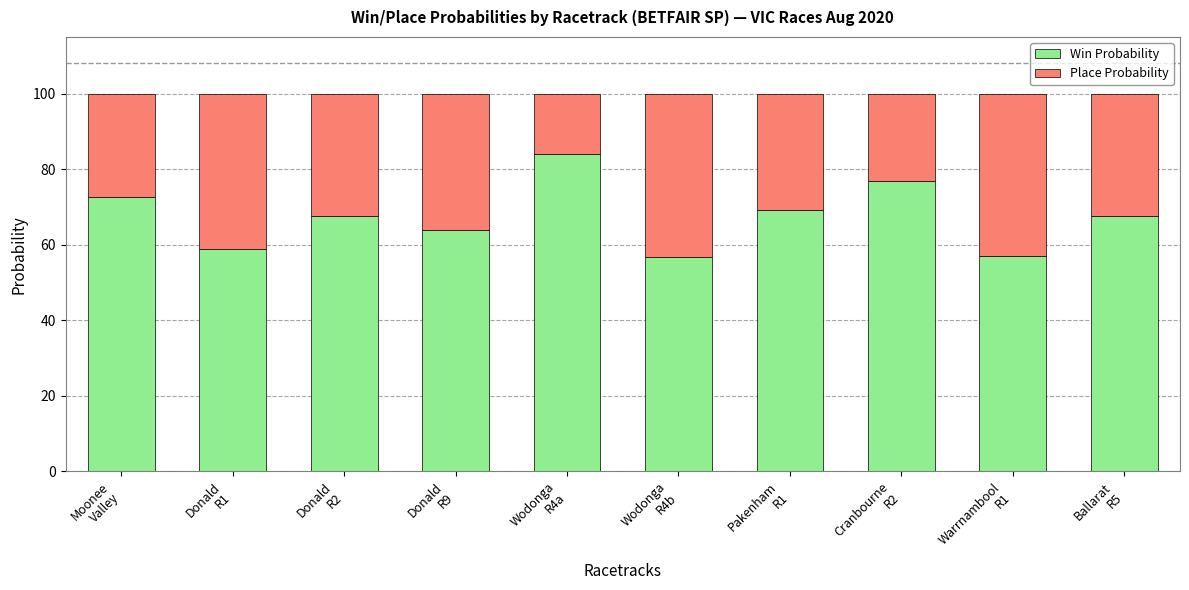

What is the highest value of the Win Probability series?

84.1